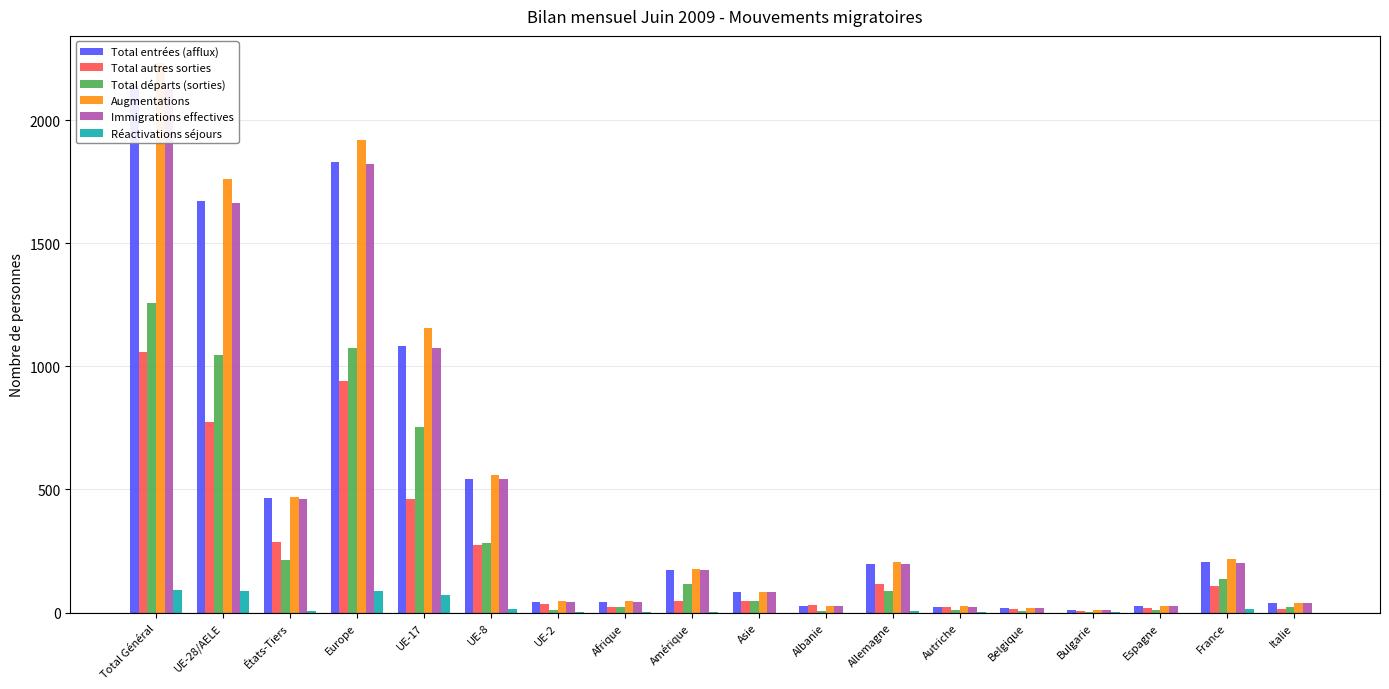

Between UE-2 and Espagne, which series saw the biggest shift?

Augmentations